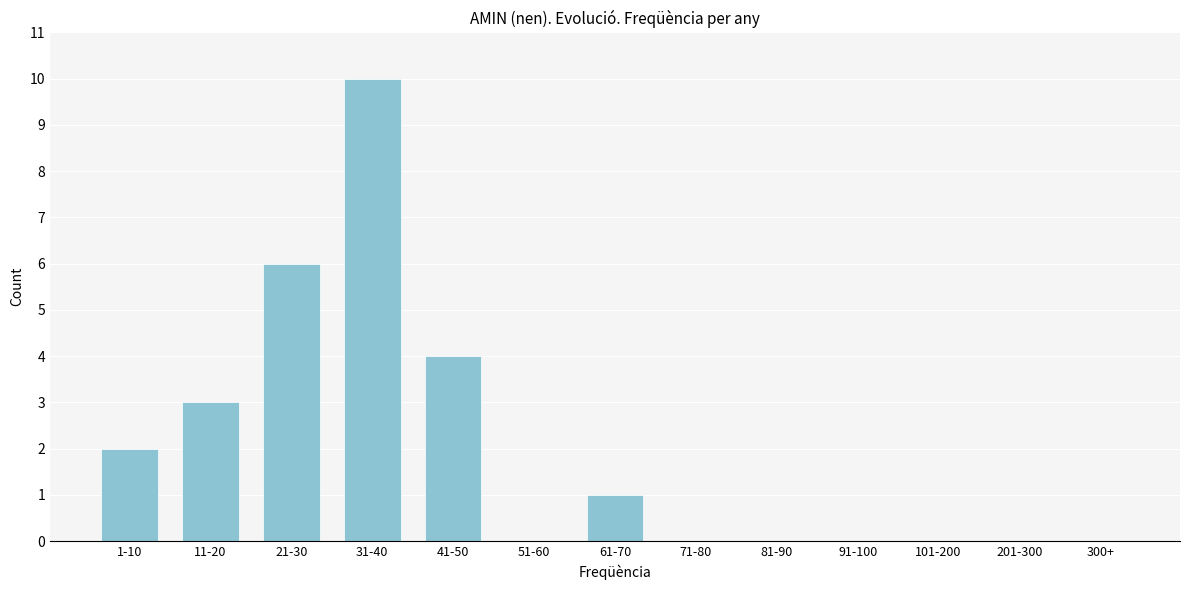

Reading right to left, transcribe all the data shown in this chart.

300+=0	201-300=0	101-200=0	91-100=0	81-90=0	71-80=0	61-70=1	51-60=0	41-50=4	31-40=10	21-30=6	11-20=3	1-10=2